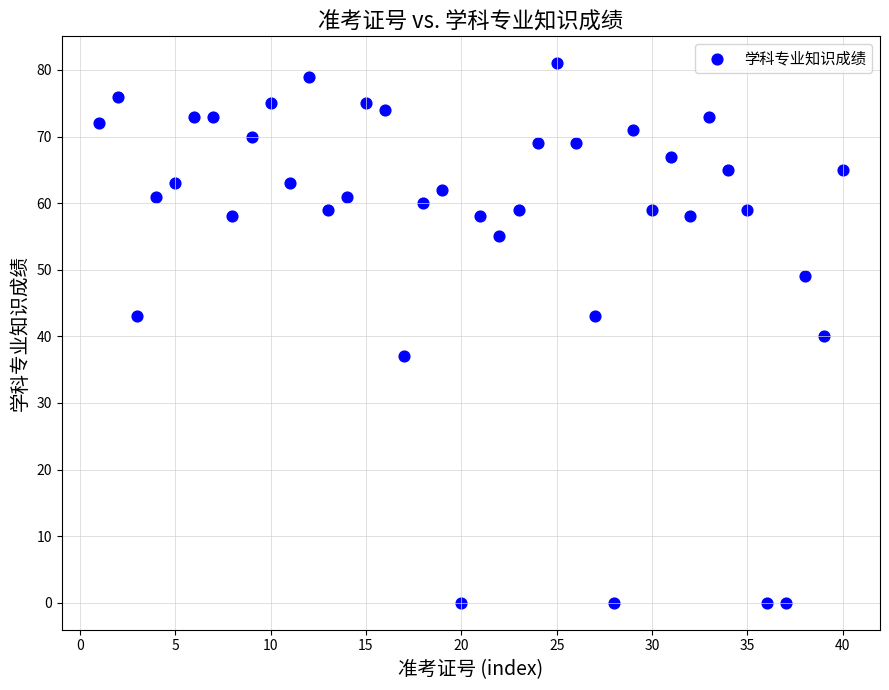

What is the range of Y values (max minus min)?

81